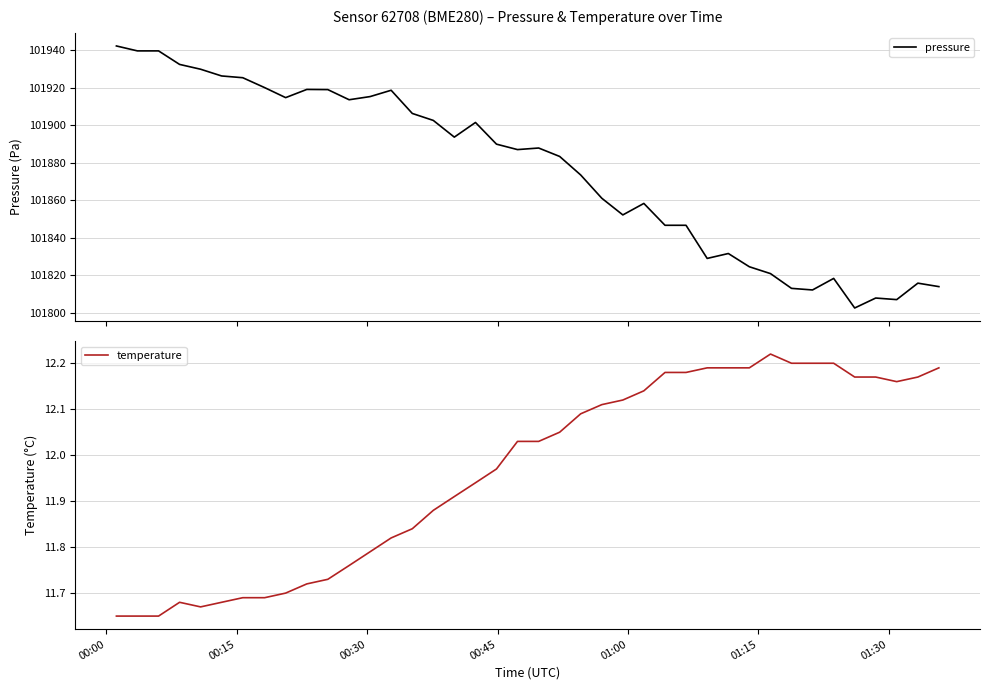

What is the maximum value for temperature?

12.2